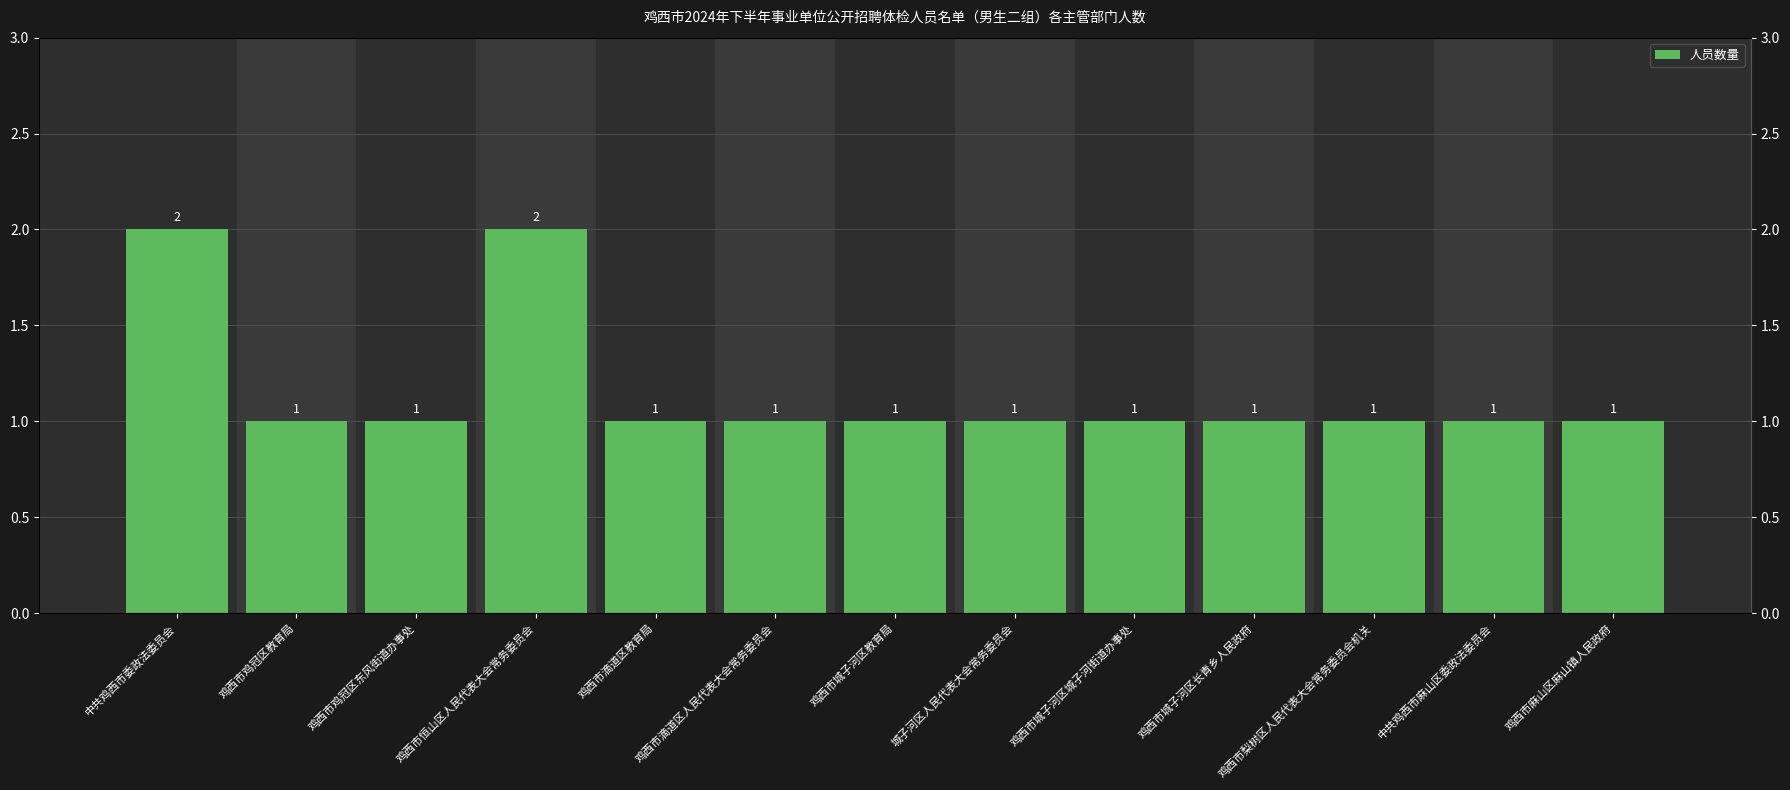

Are the bars horizontal?

No